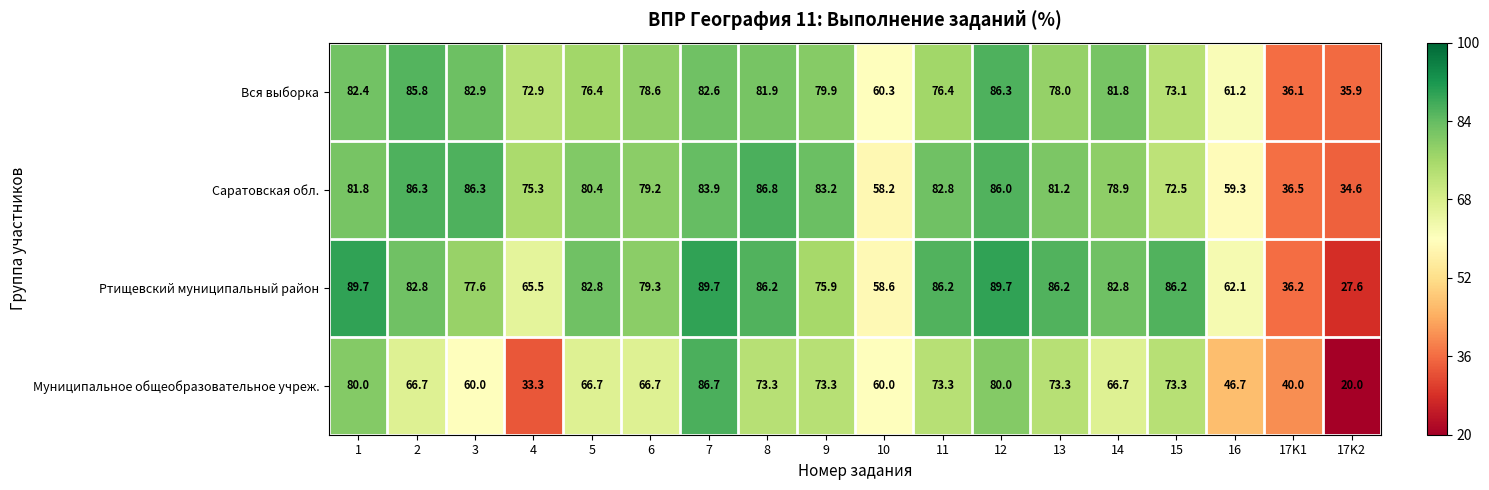

The Ртищевский муниципальный район series shows 86.2 at 13. True or false?

True